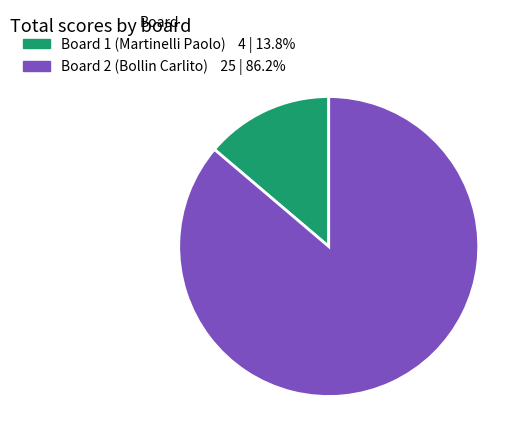

What is the largest slice in the pie chart?

Board 2 (Bollin Carlito)